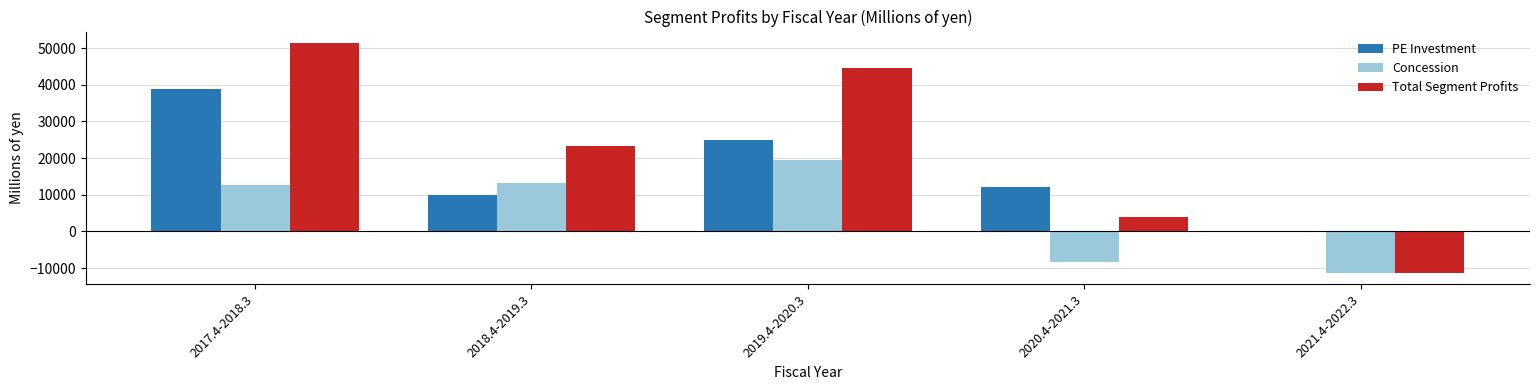

Is the value of Concession at 2018.4-2019.3 greater than the value of Total Segment Profits at 2017.4-2018.3?

No